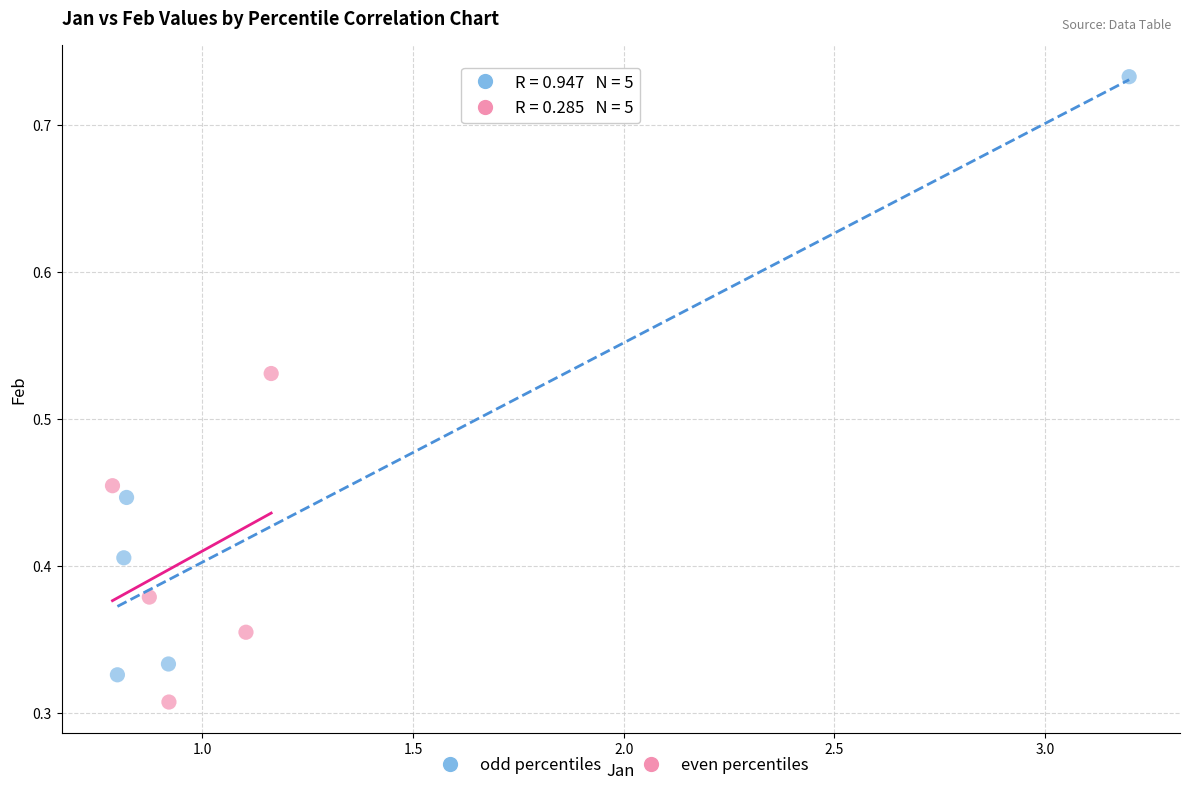

Which series contains the highest Y value?

odd percentiles